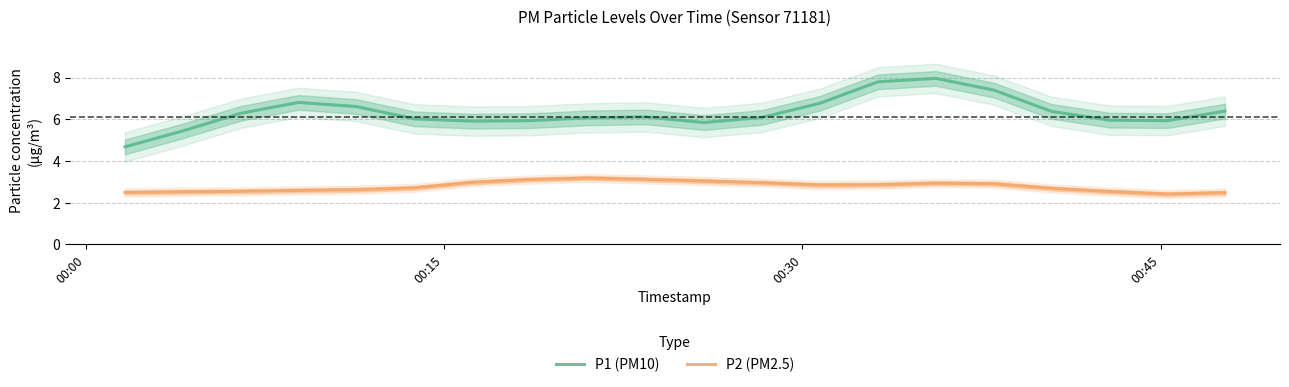

True or false: P1 (PM10) and P2 (PM2.5) cross at least once.

False